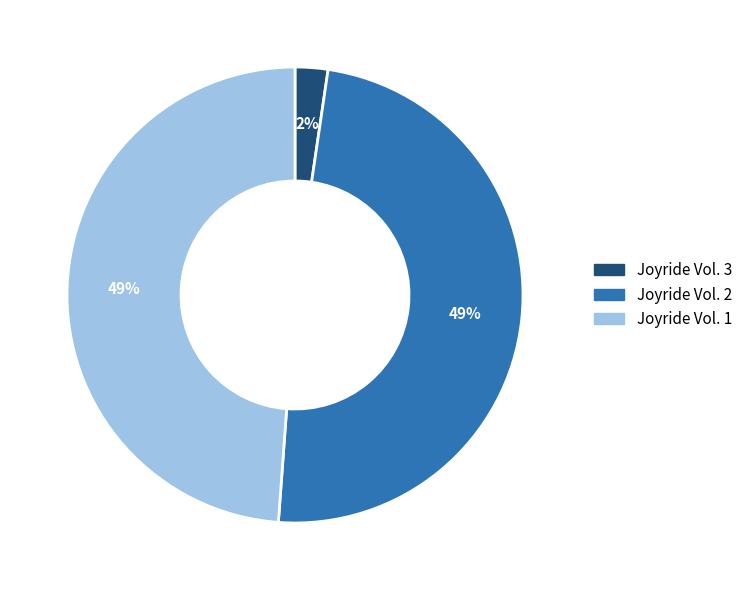

Is it true that Joyride Vol. 3 is 11% of the pie?

False